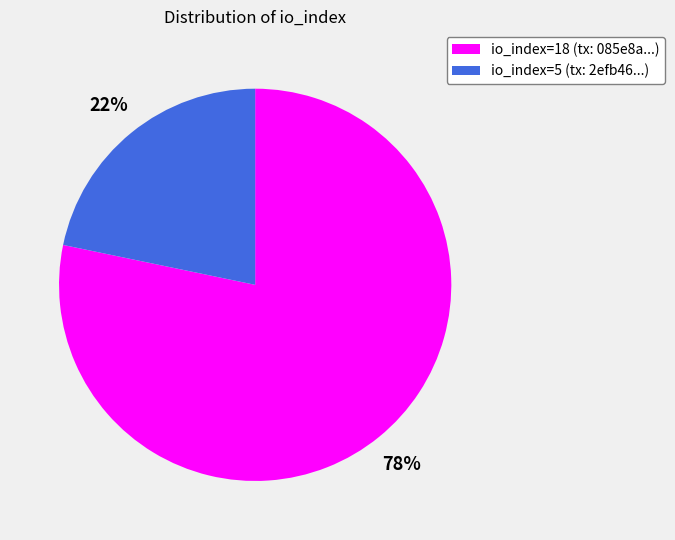

How many slices are in this pie chart?

2